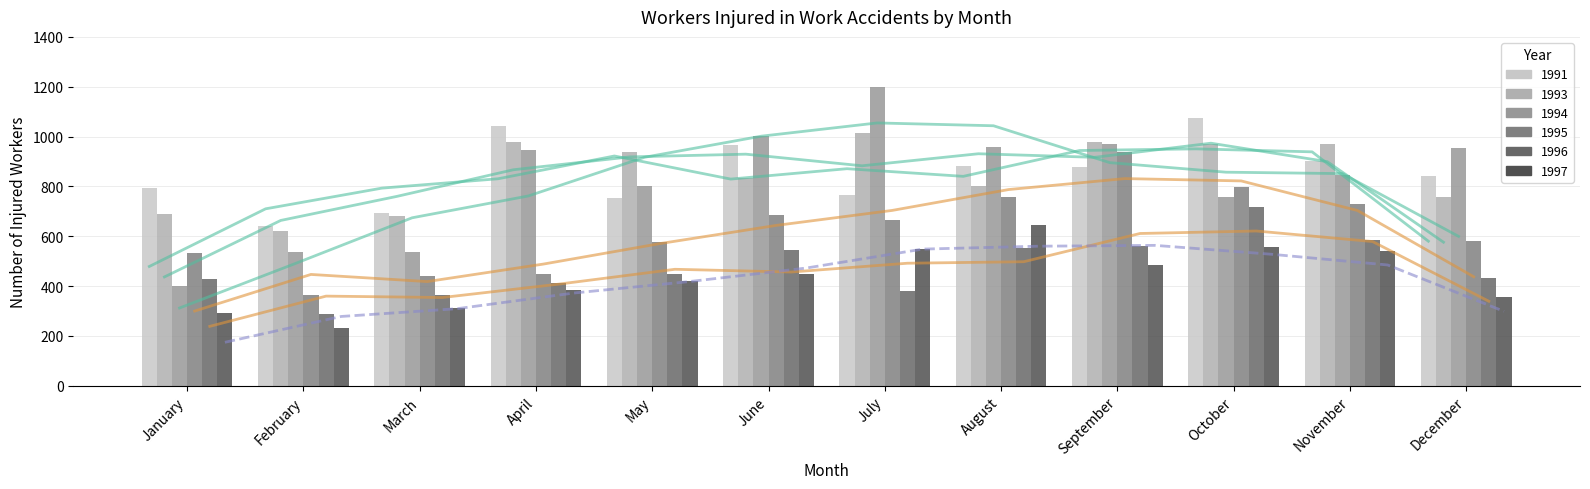

The value of 1993 trend at November is 1498.7. True or false?

False